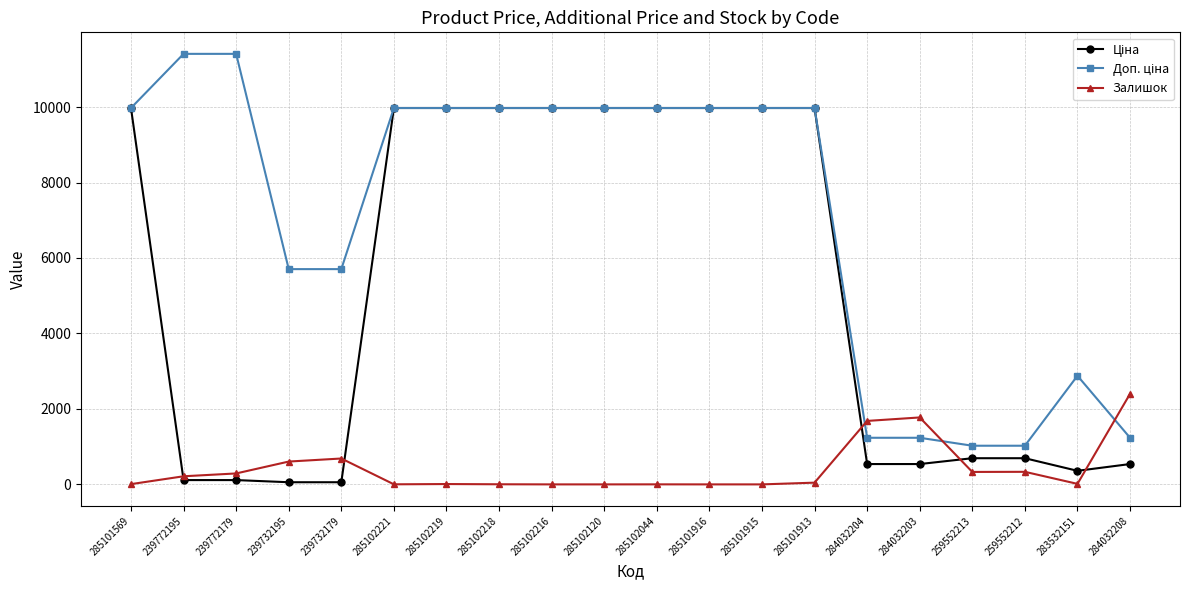

What is the total value across all series at 285102120?

19950.0